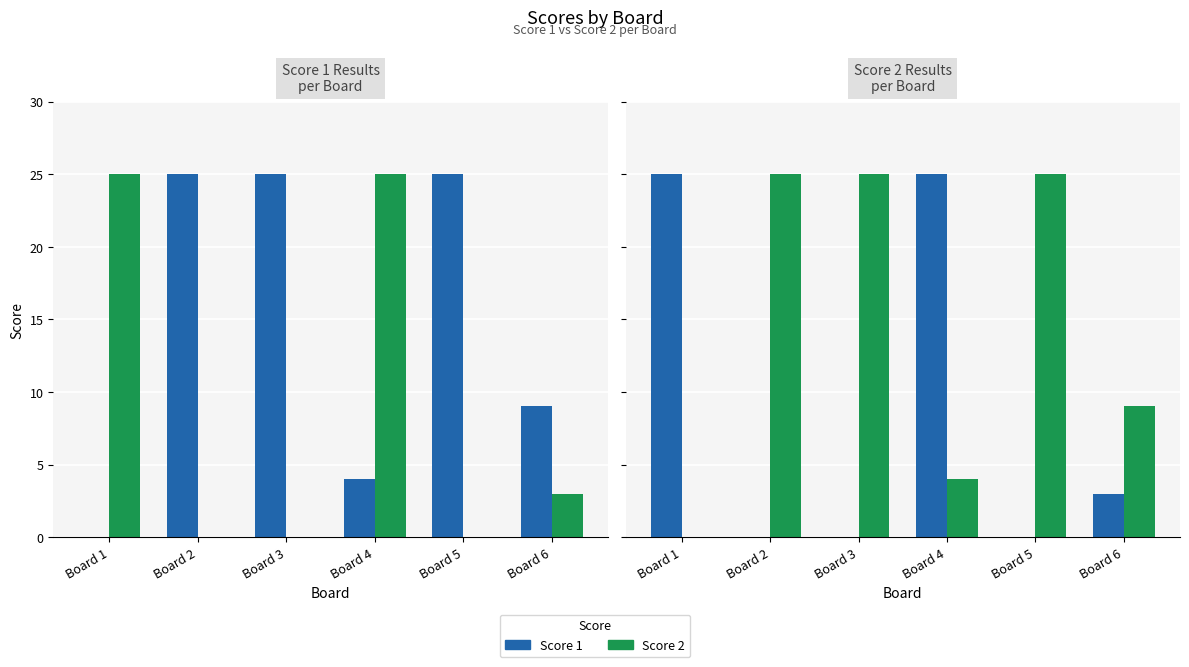

What is the value of the Score 1 bar at the 1st from the left?

25